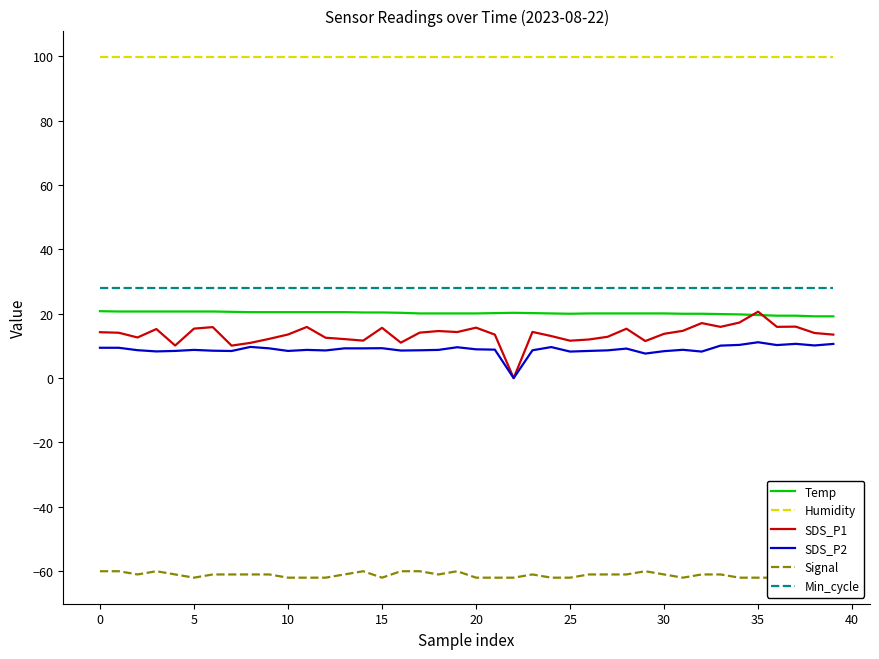

What is the maximum value for Humidity?

99.9